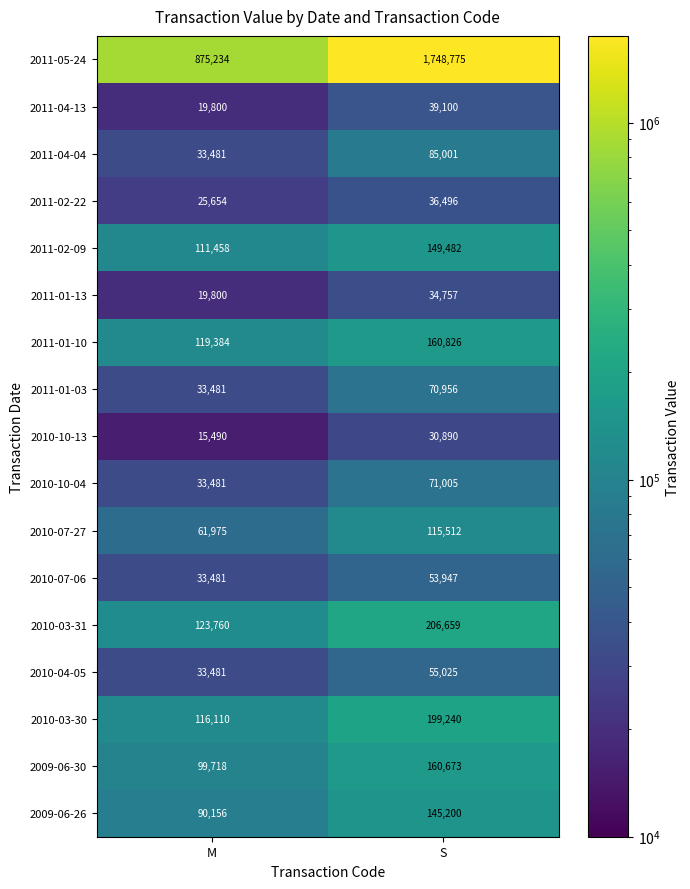

What is the sum of the 2009-06-30 values at S and M?

260391